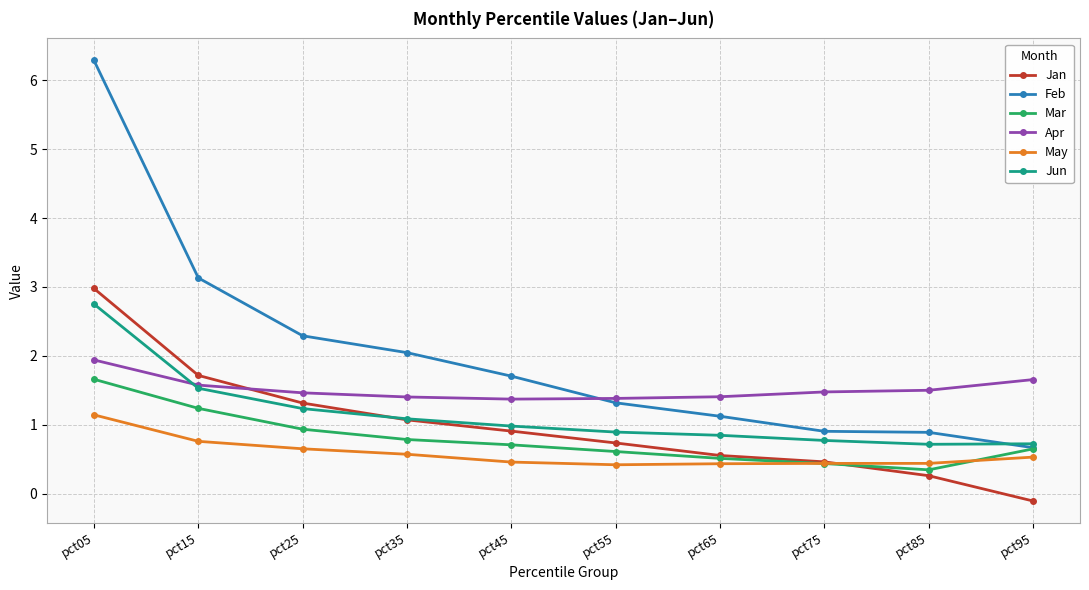

True or false: May has a value of 2.0 at pct05.

False